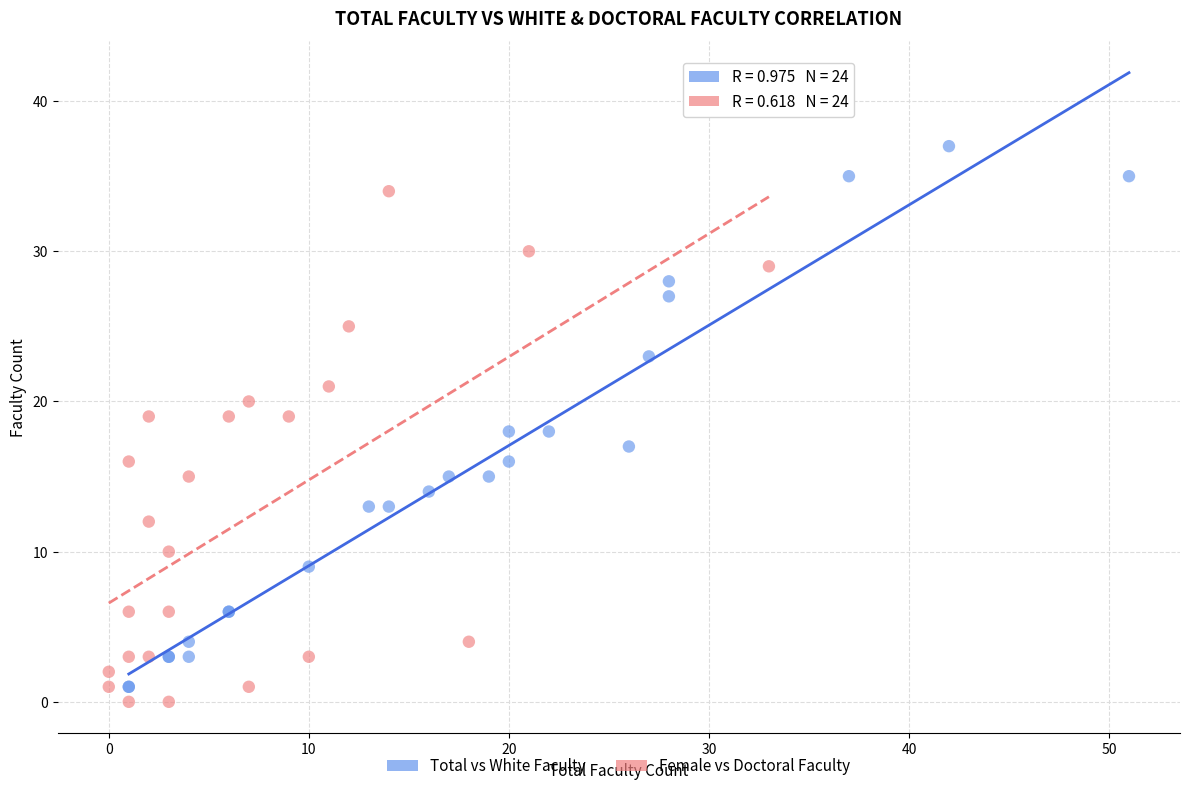

Which series reaches the minimum Y coordinate?

Female vs Doctoral Faculty